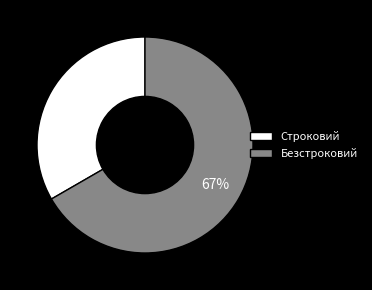

To the nearest percent, what is the combined percentage of Безстроковий and Строковий?

100%